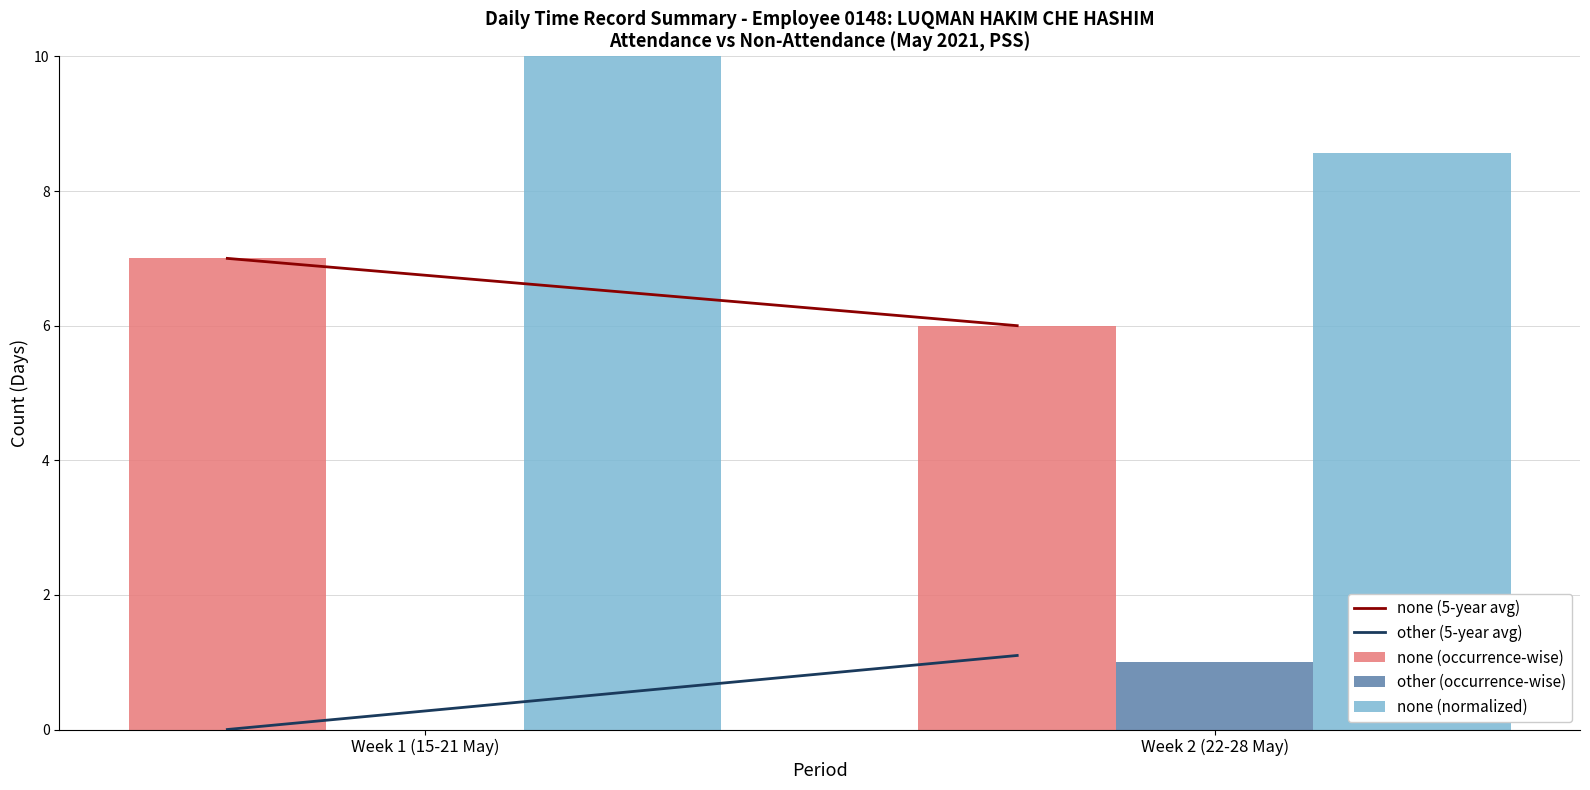

Is it true that none (occurrence-wise) equals 9.1 at Week 2 (22-28 May)?

False